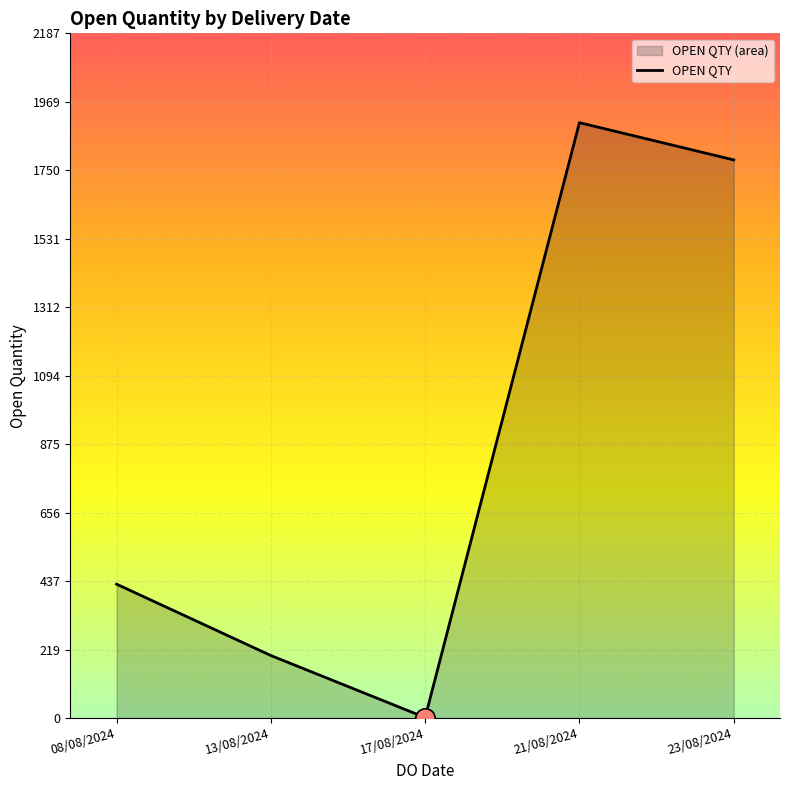

Which category has the lowest value across all series?

17/08/2024